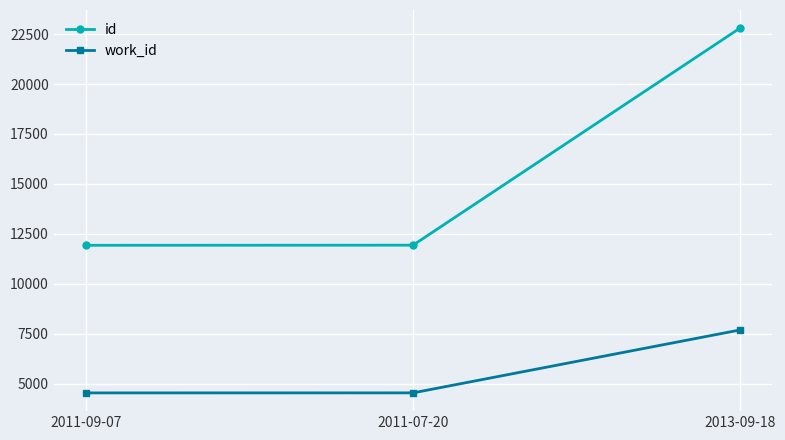

What are all the series names shown in the legend?

id, work_id